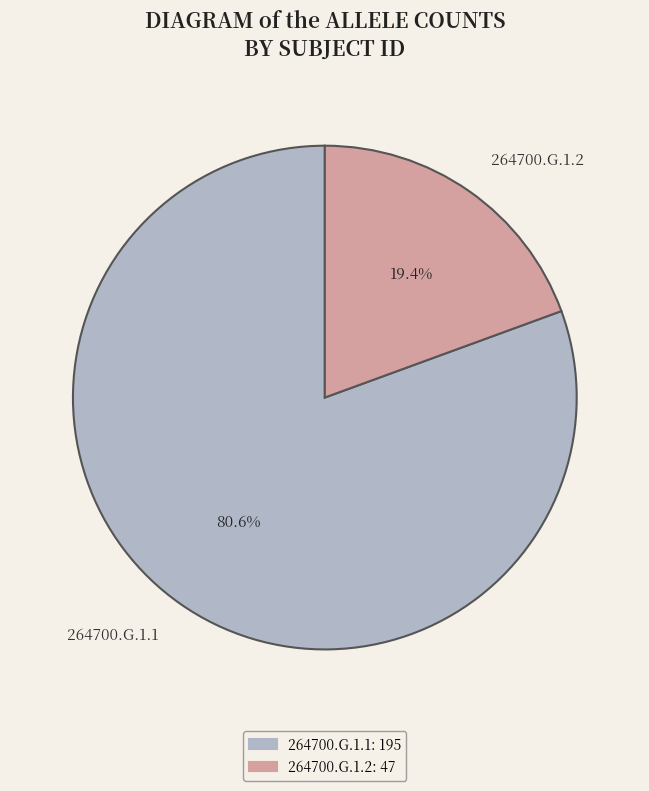

To the nearest percent, what is the difference between the 264700.G.1.1 and 264700.G.1.2 slice percentages?

61%